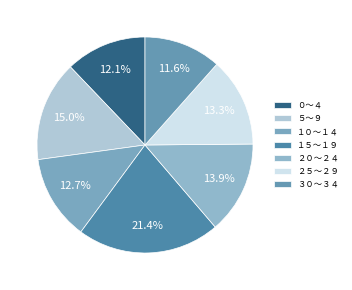

Rank the categories by value from highest to lowest.

１５～１９, ５～９, ２０～２４, ２５～２９, １０～１４, ０～４, ３０～３４